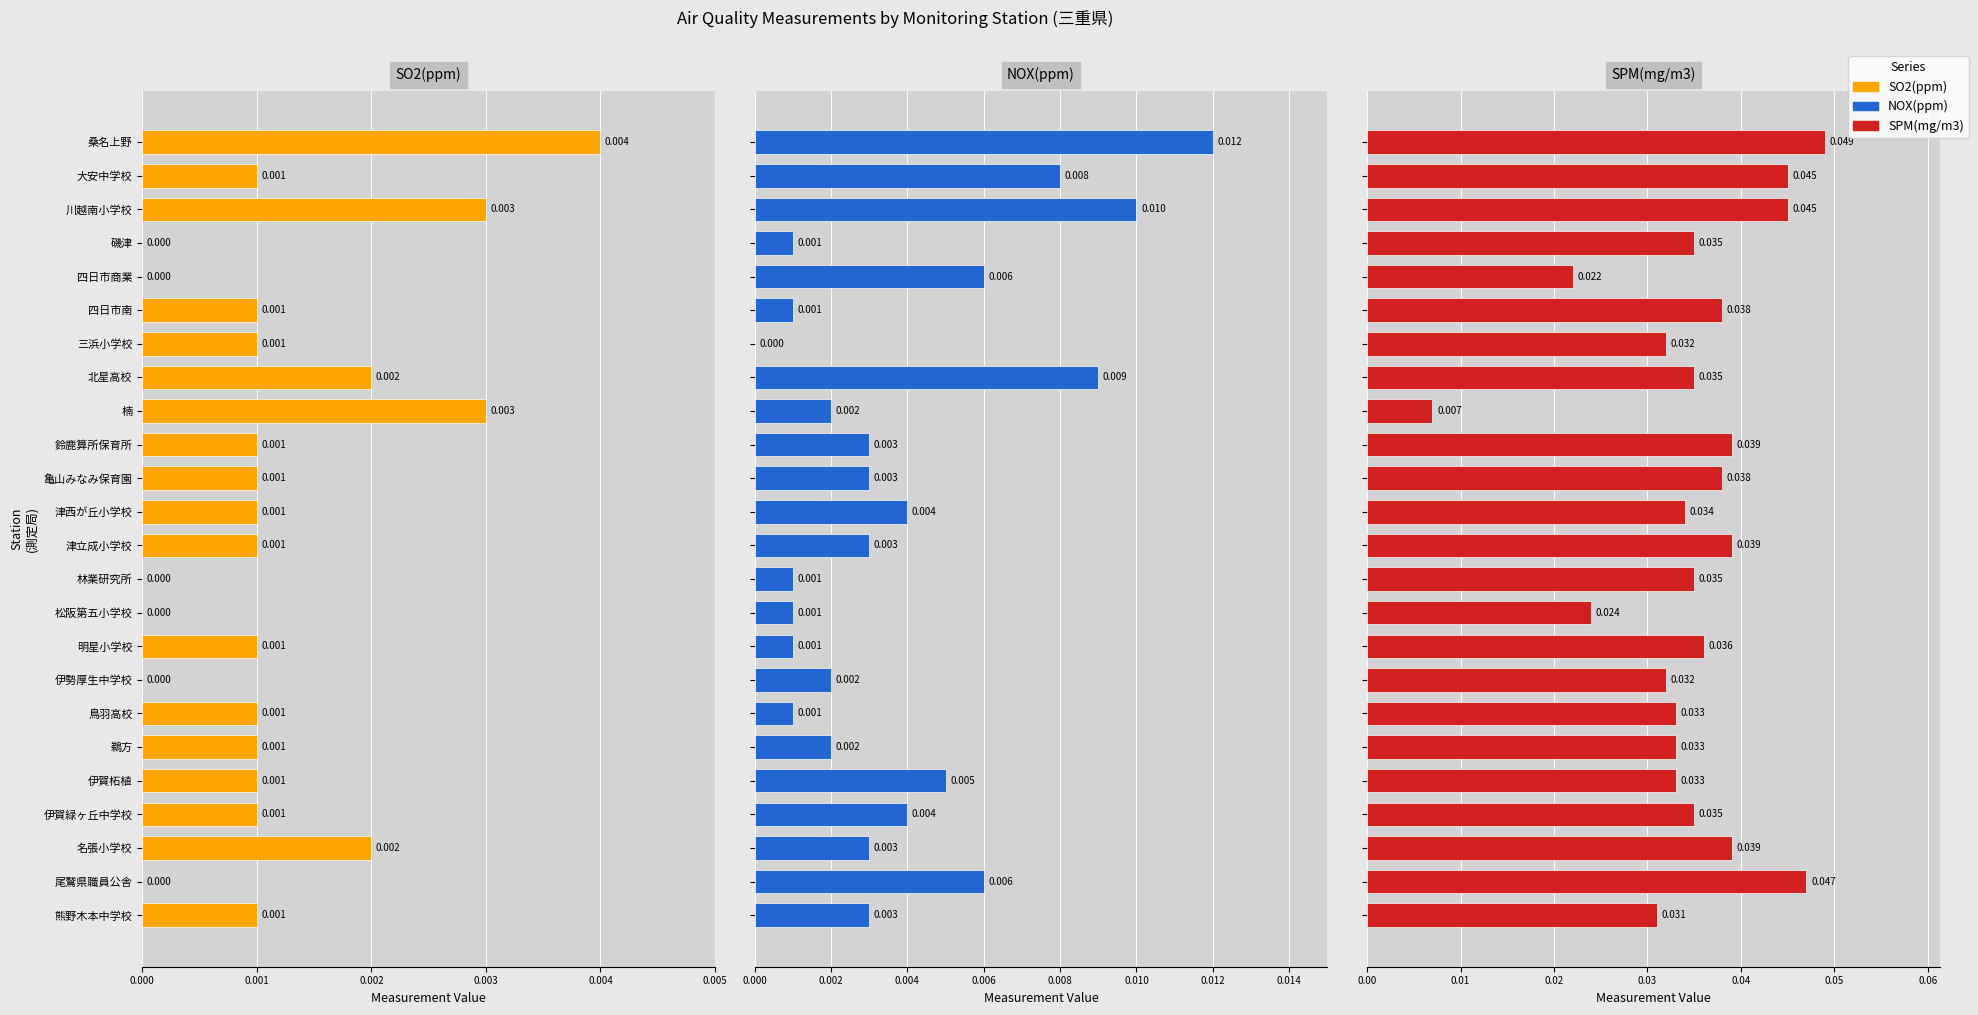

Rank the series by their maximum value, from lowest to highest.

SO2(ppm), NOX(ppm), SPM(mg/m3)